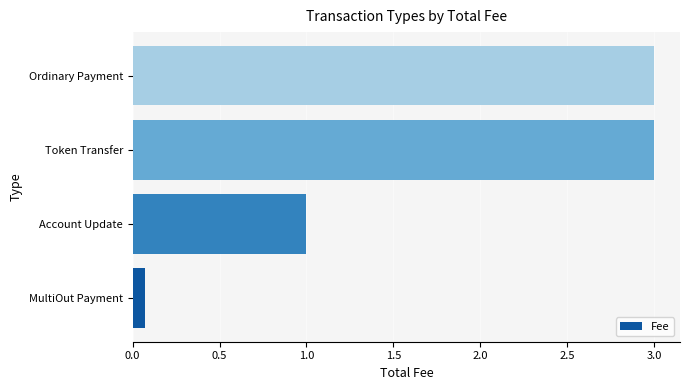

True or false: the data shows 0.1 at MultiOut Payment.

True